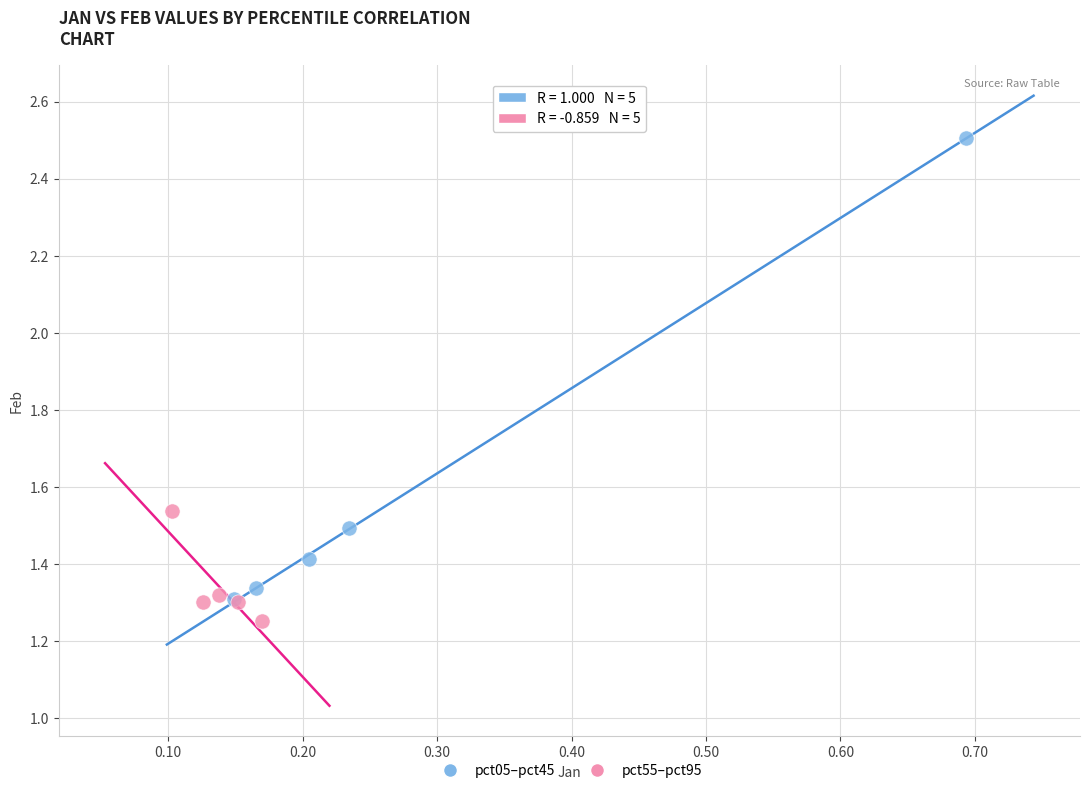

Which series contains the lowest Y value?

pct55–pct95